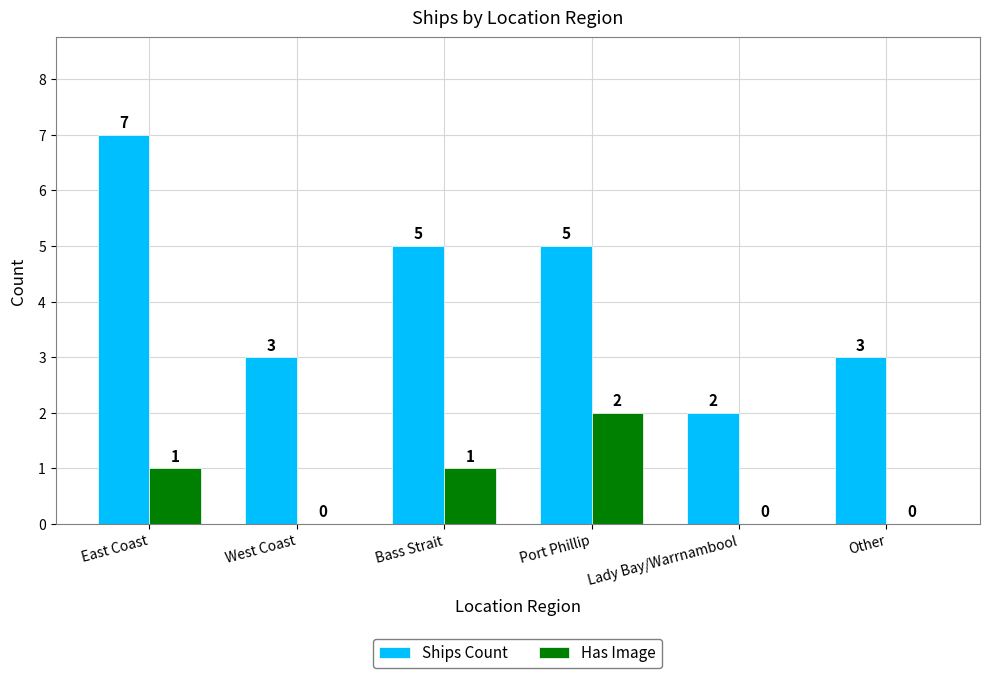

Which series has the largest total across all categories?

Ships Count